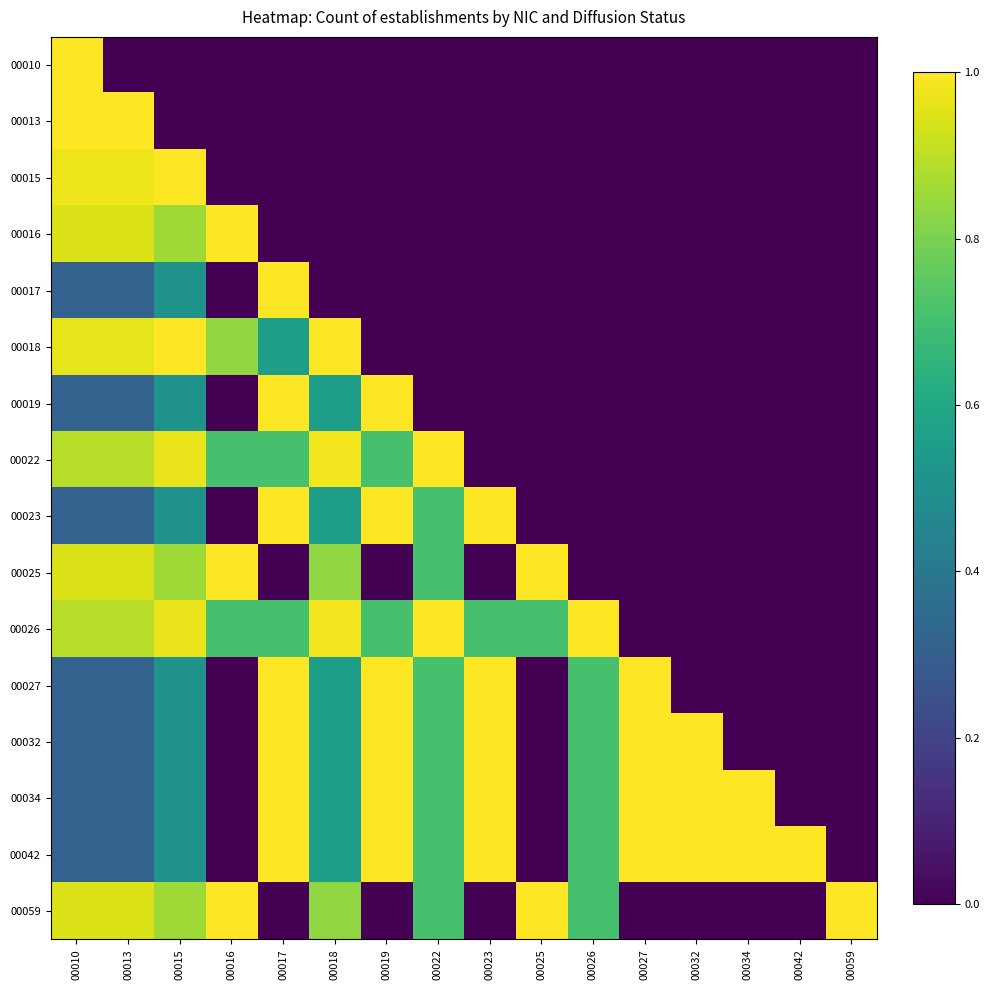

The 00017 series shows 0.5 at 00034. True or false?

False